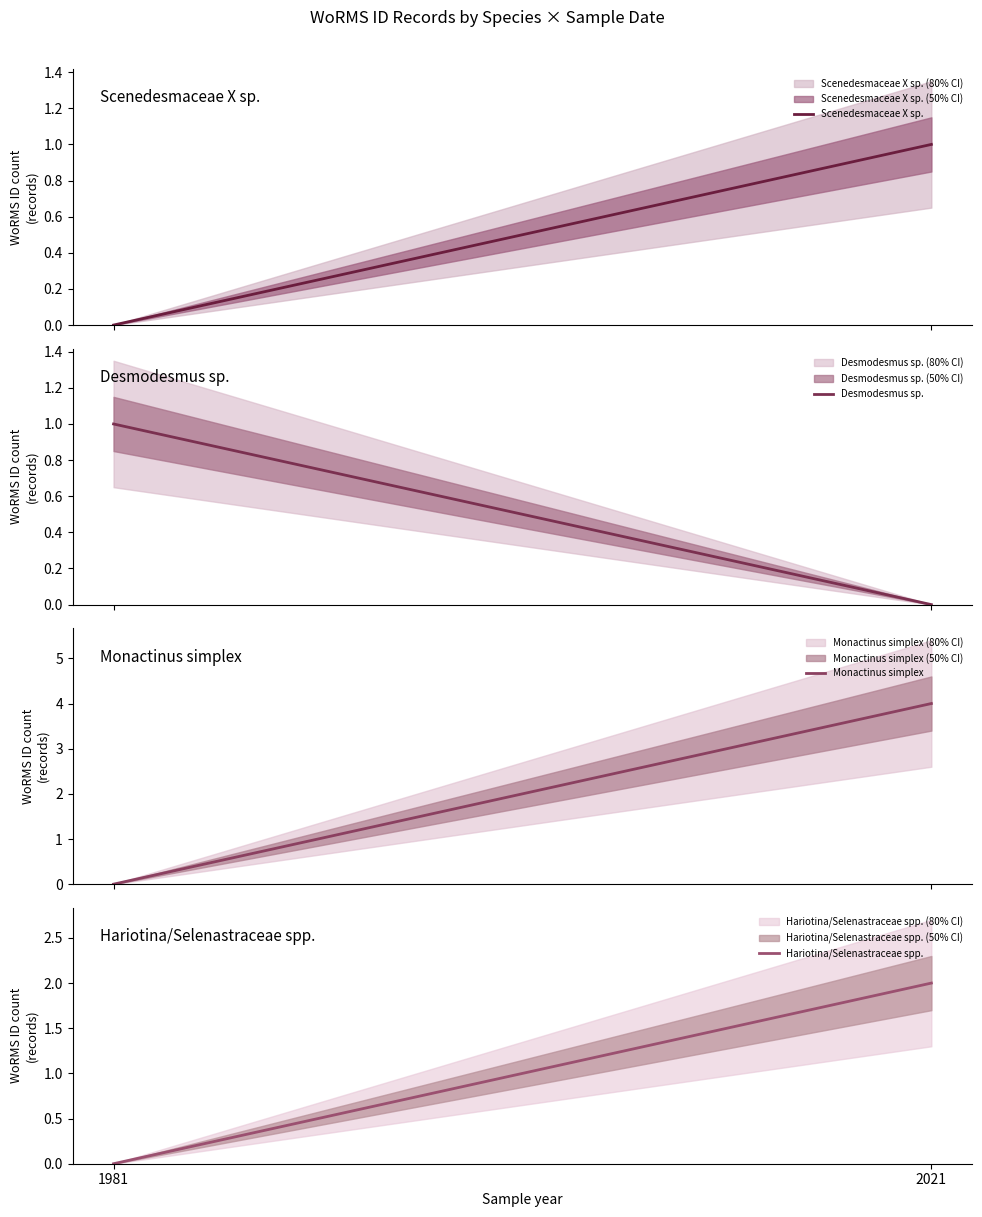

At how many categories does at least one series exceed 3?

1